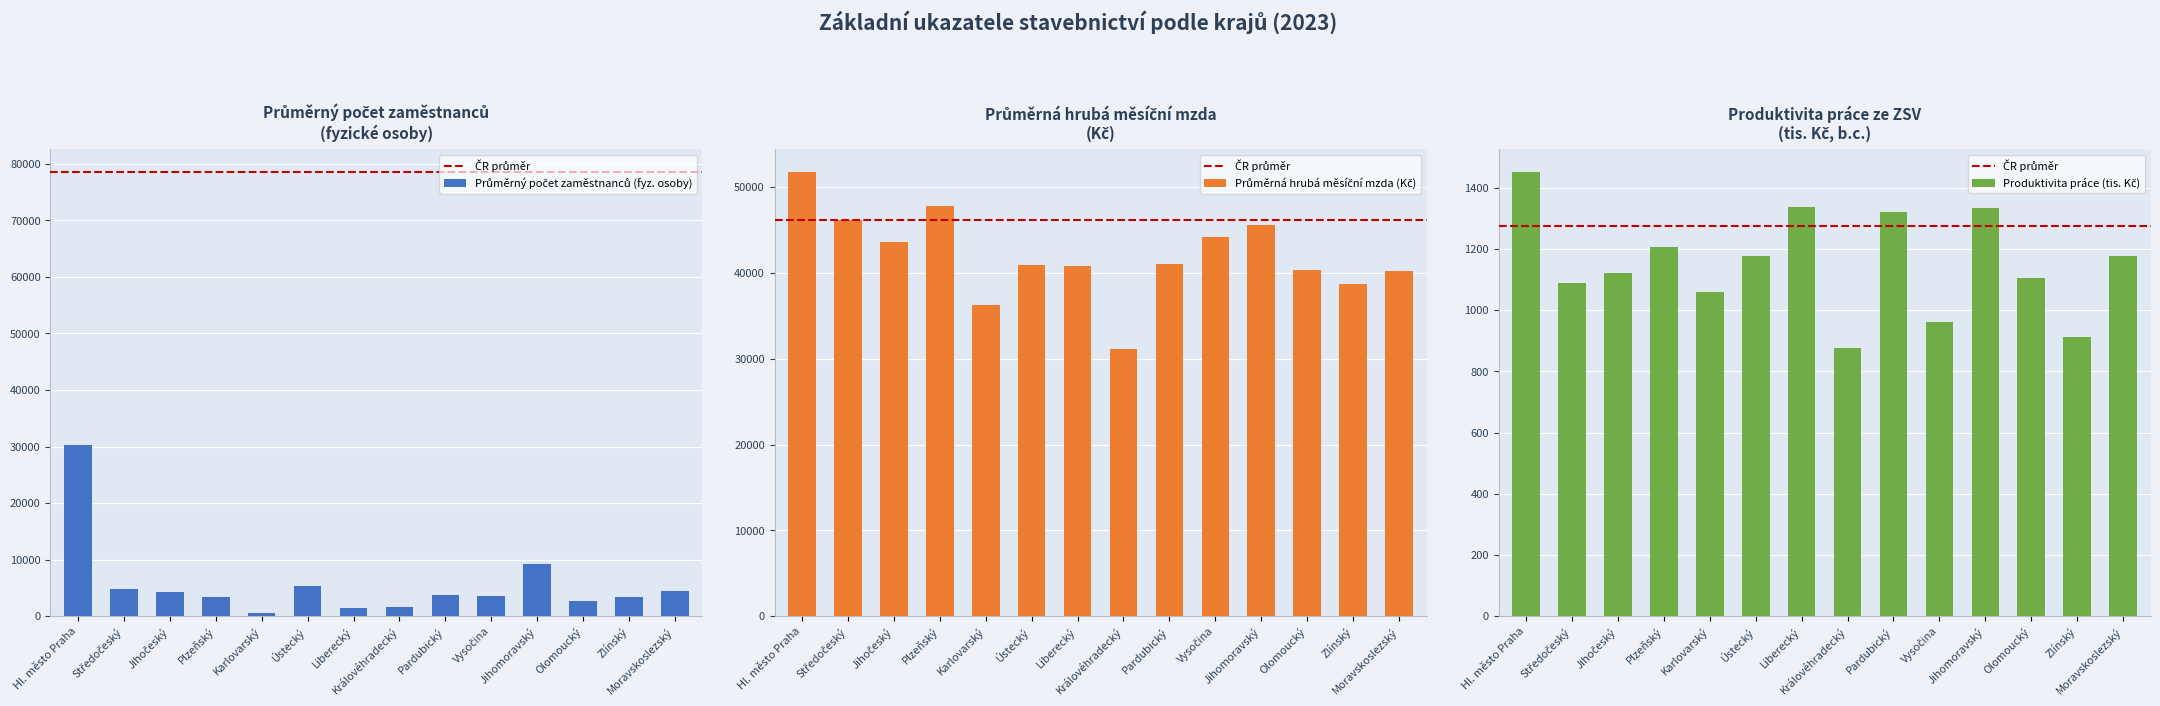

At which category does the chart reach its peak across all series?

Hl. město Praha